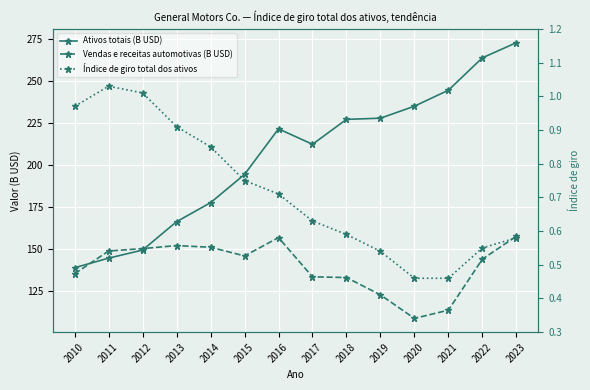

True or false: Índice de giro total dos ativos has more than 0 interior local peaks.

True